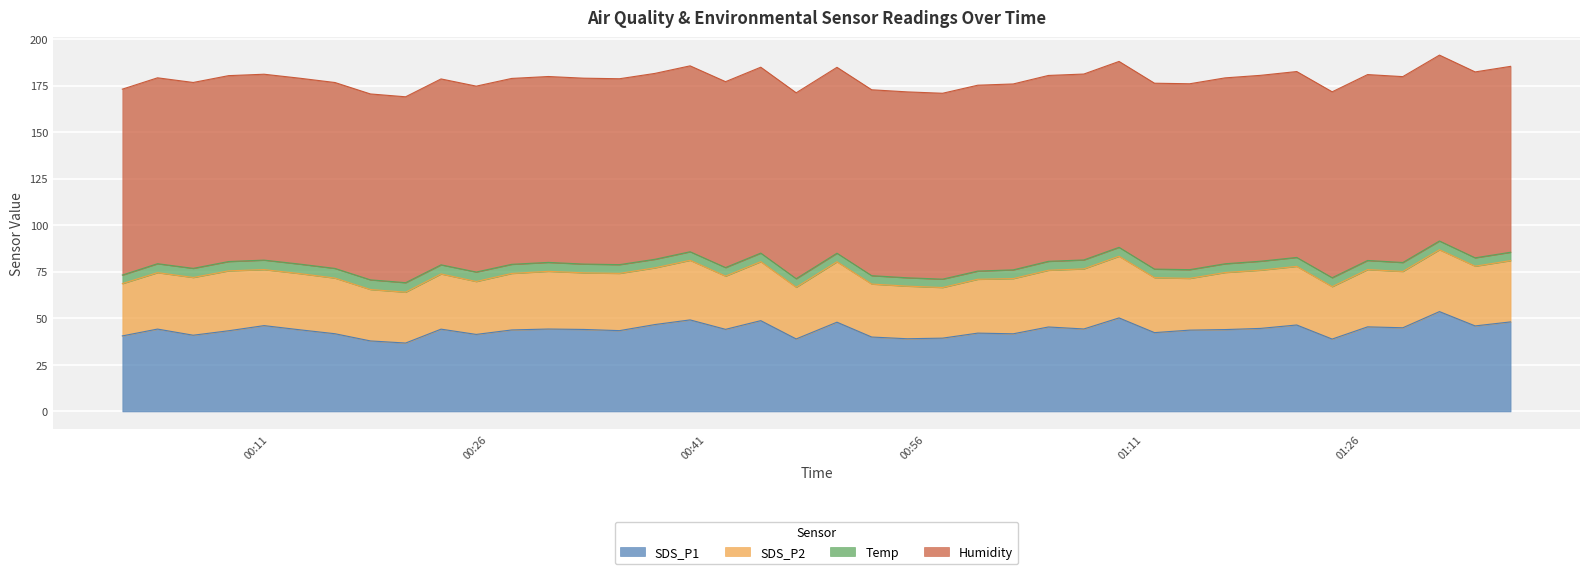

How many lines are shown in the chart?

4